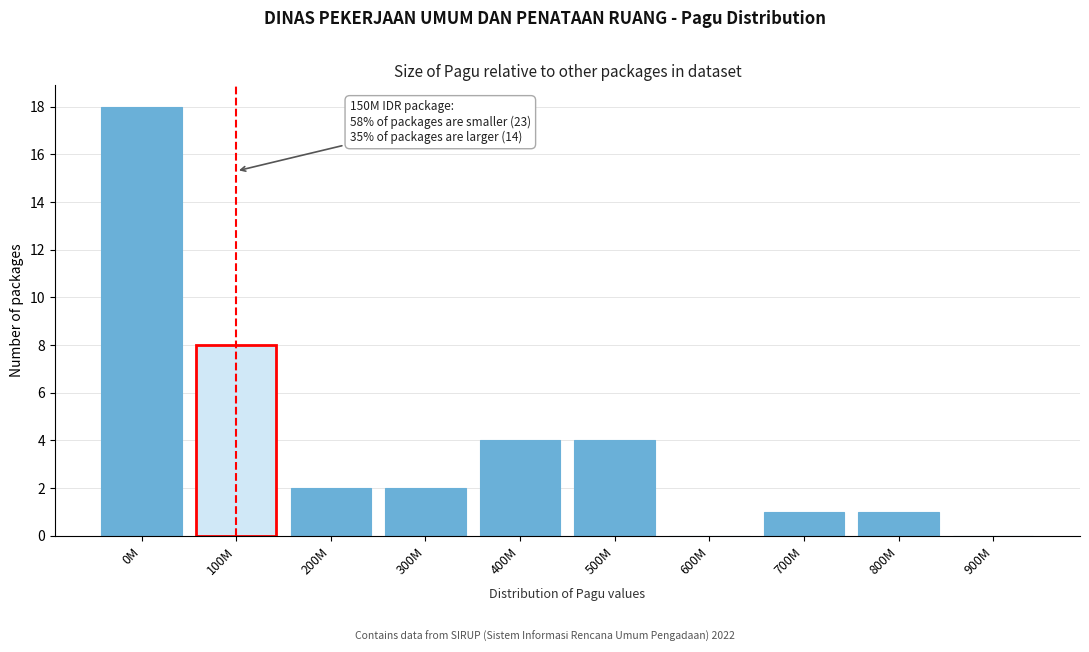

Reading left to right, what are all the values shown in this chart?

0M=18	100M=8	200M=2	300M=2	400M=4	500M=4	600M=0	700M=1	800M=1	900M=0